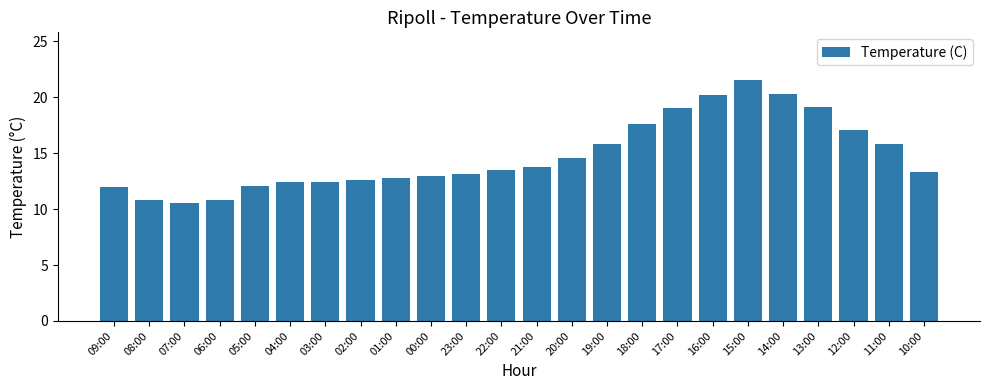

Which category has the highest value across all series?

15:00